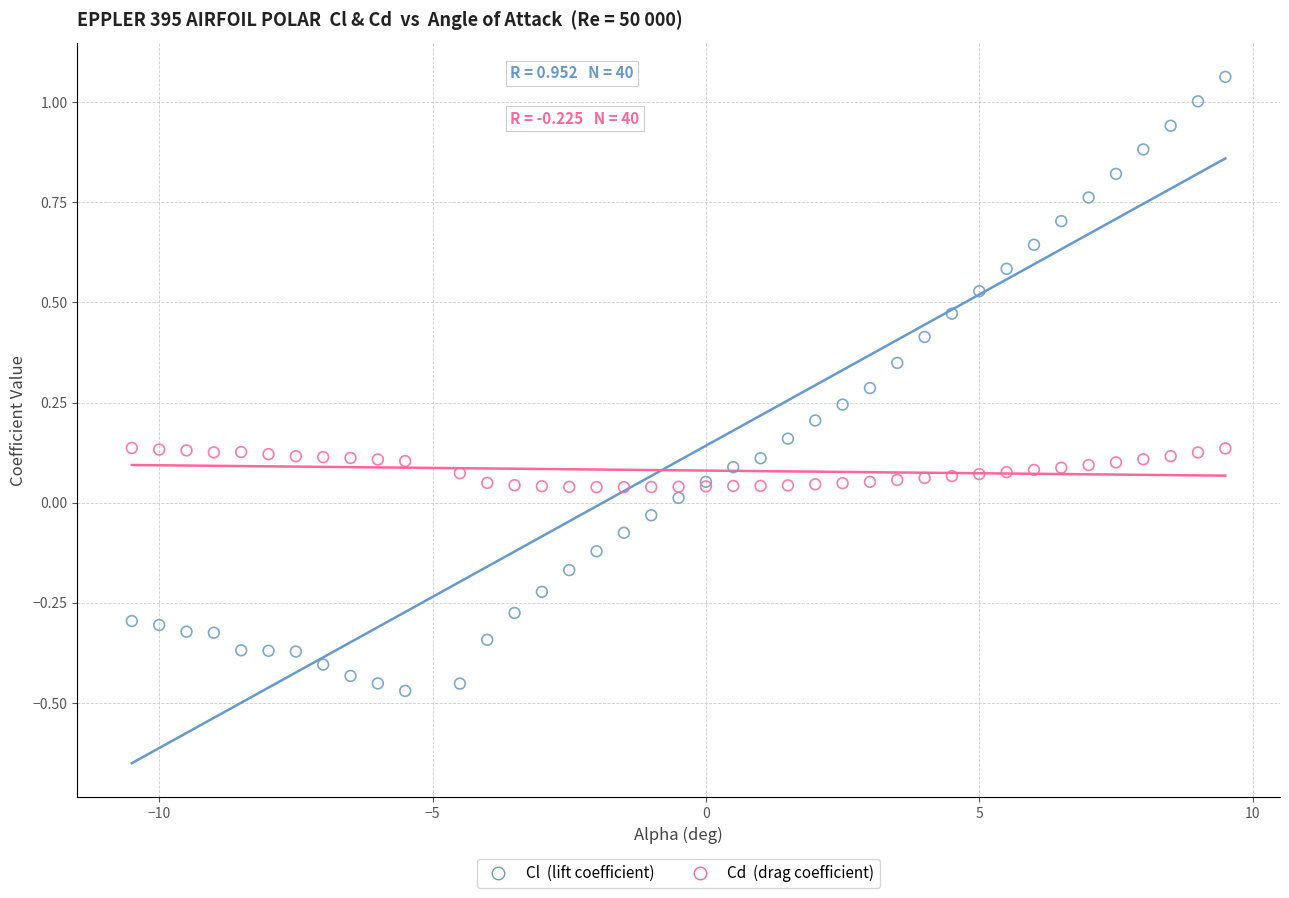

What are all the series names shown in the legend?

Cl (lift coefficient), Cd (drag coefficient)